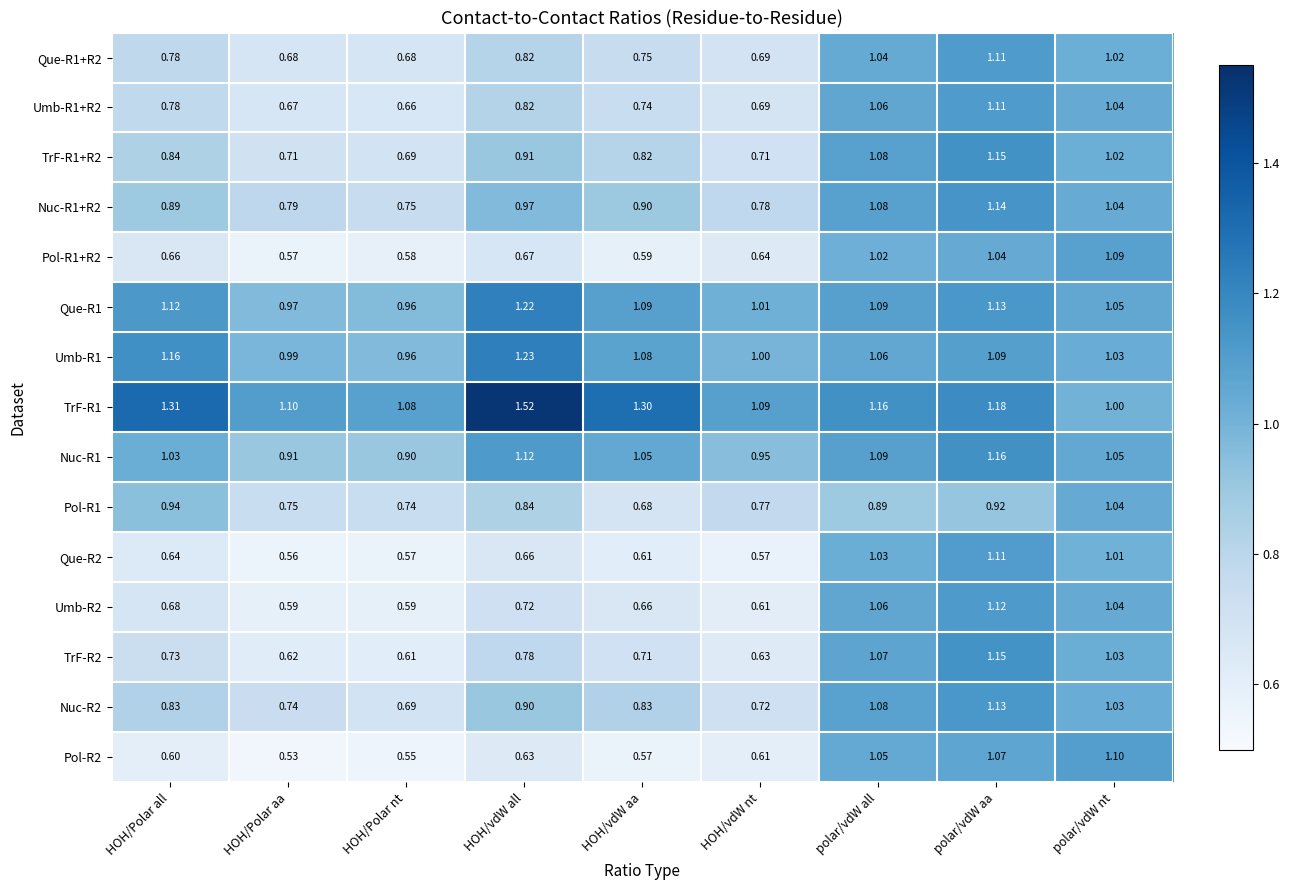

What is the total value across all series at polar/vdW nt?

15.6